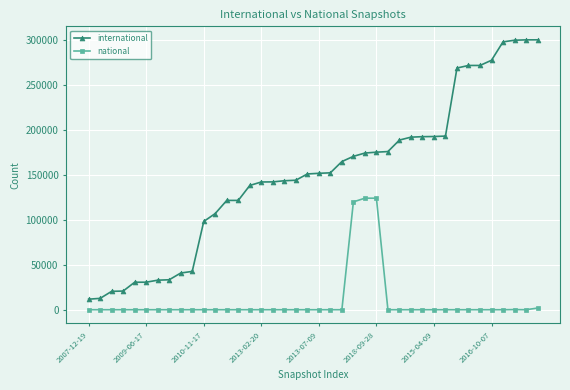

Which series has the widest spread of values?

international